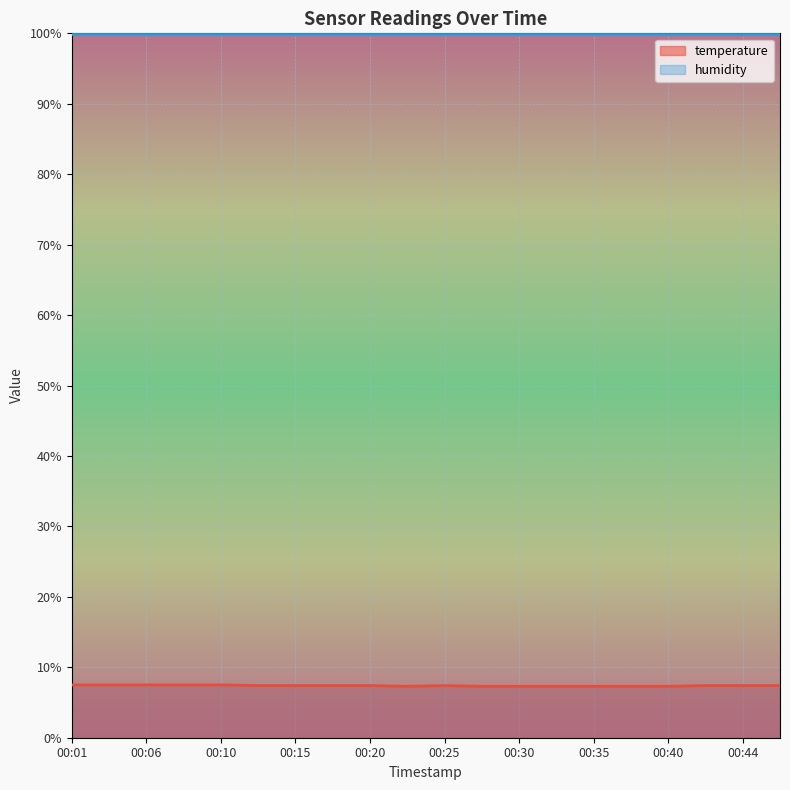

Read the value at 00:42.

7.4